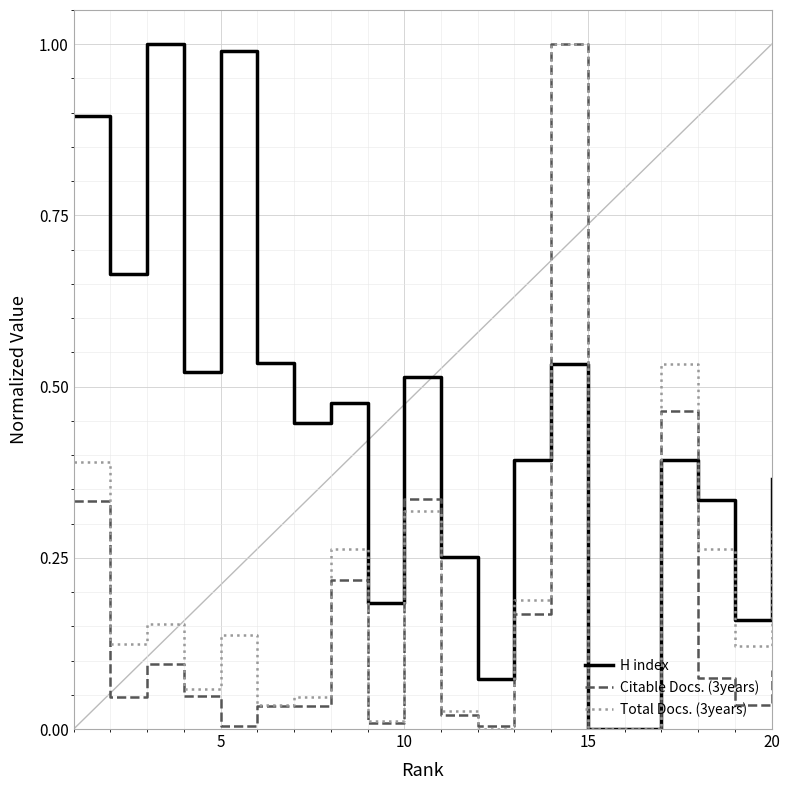

In Citable Docs. (3years), how many points are higher than both neighbors (excluding endpoints)?

5